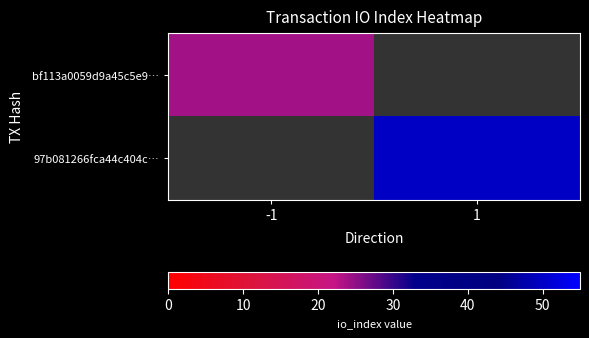

Which has a higher value, -1 or 1?

-1